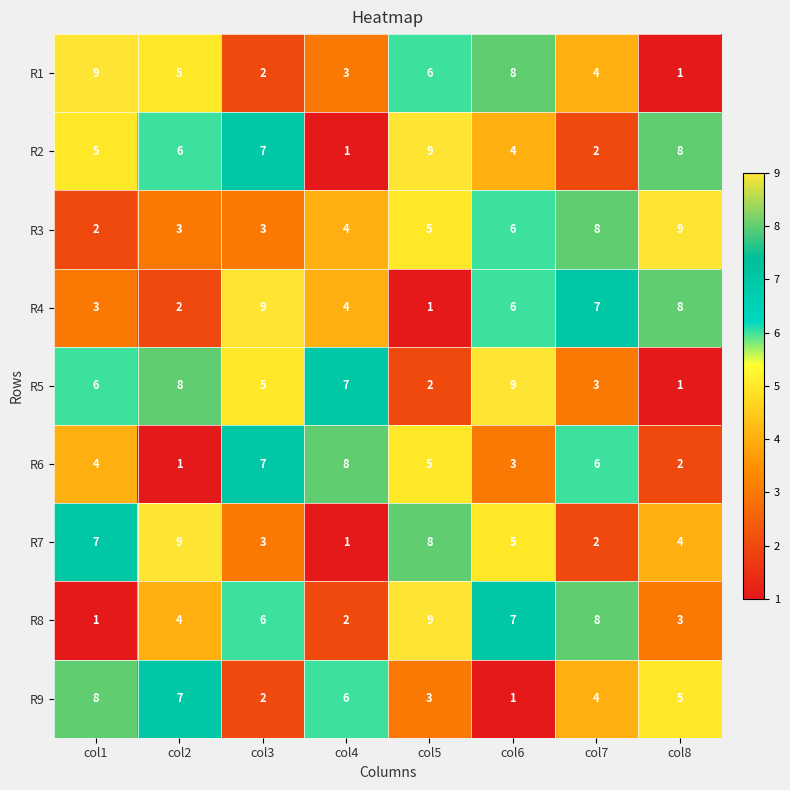

How many distinct data groups are displayed?

9